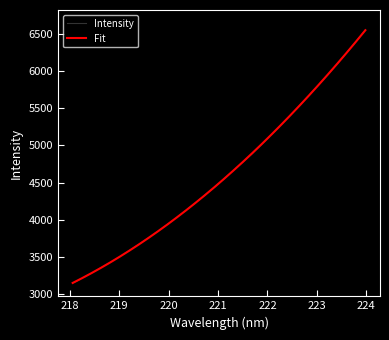

What is the minimum value for Fit?

3153.9